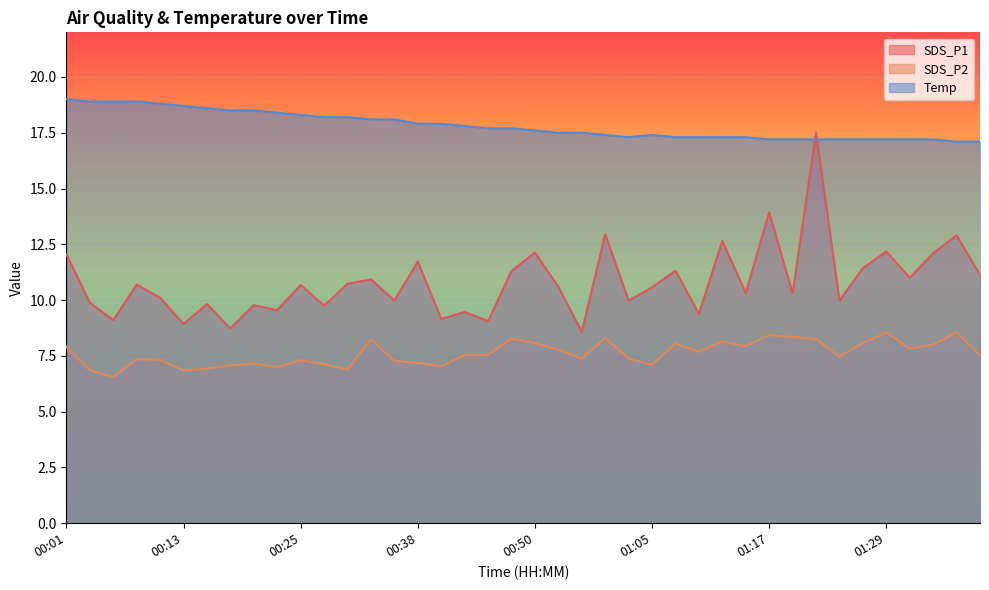

What are all the series names shown in the legend?

SDS_P1, SDS_P2, Temp